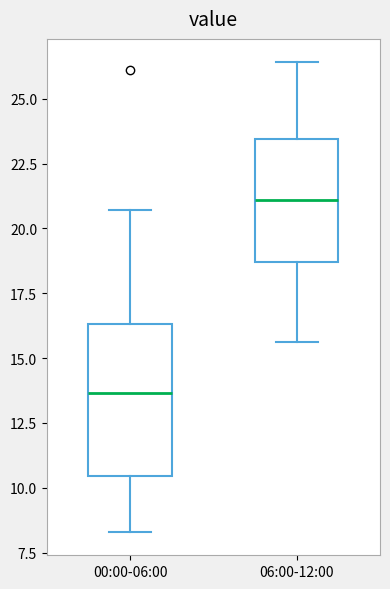

Where does the lower whisker of the box for 00:00-06:00 end on the y-axis? The values are not printed on the chart, so give them approximately, as read against the axis.

8.5